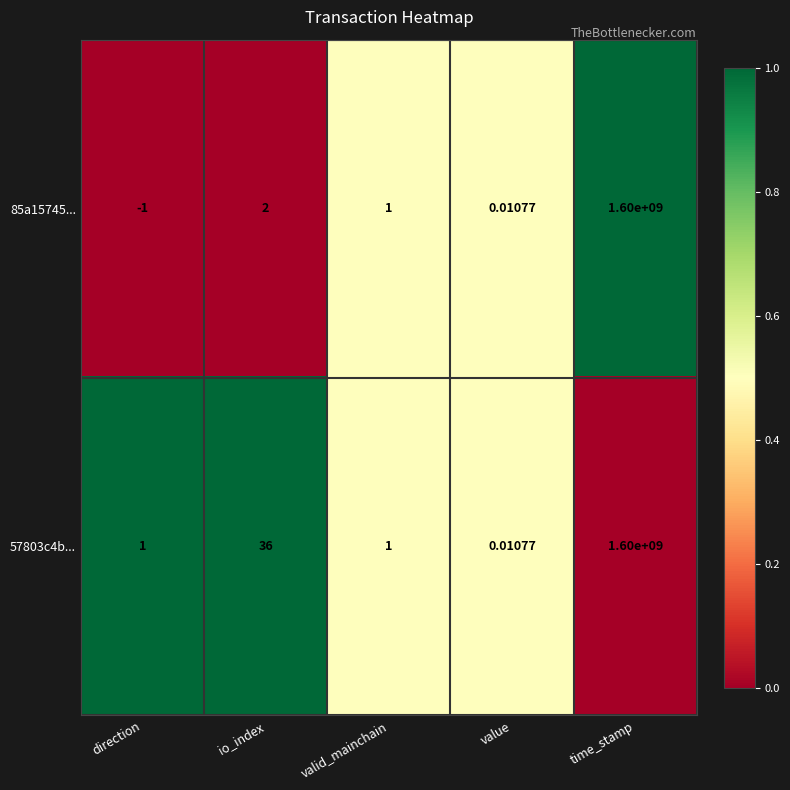

Rank the categories by 85a15745... value from highest to lowest.

time_stamp, io_index, valid_mainchain, value, direction